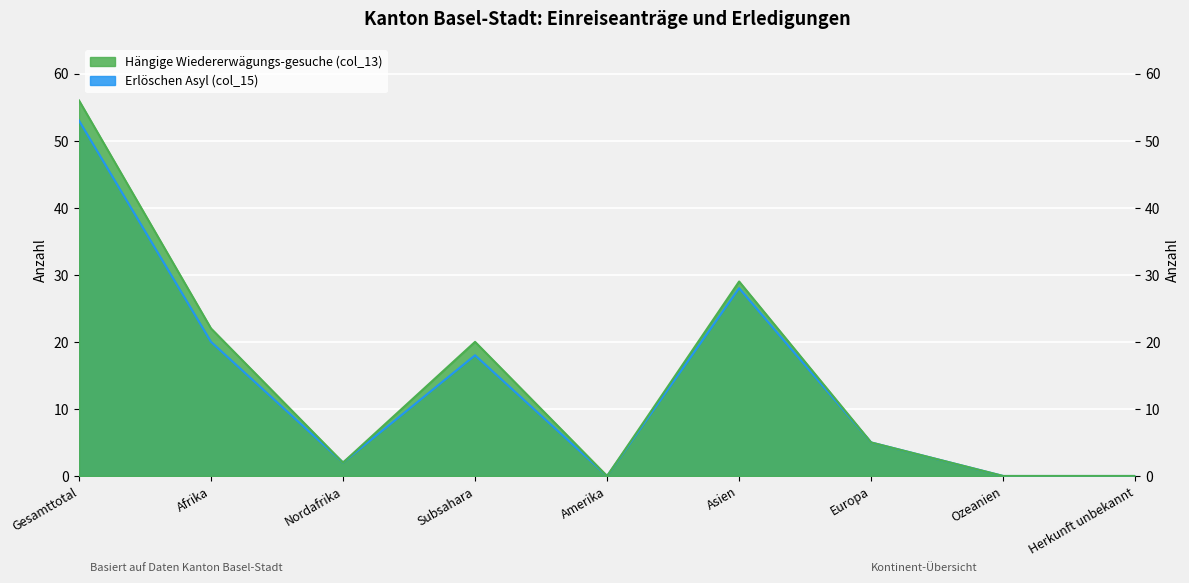

How many interior local peaks does the Erlöschen Asyl (col_15) series have?

2